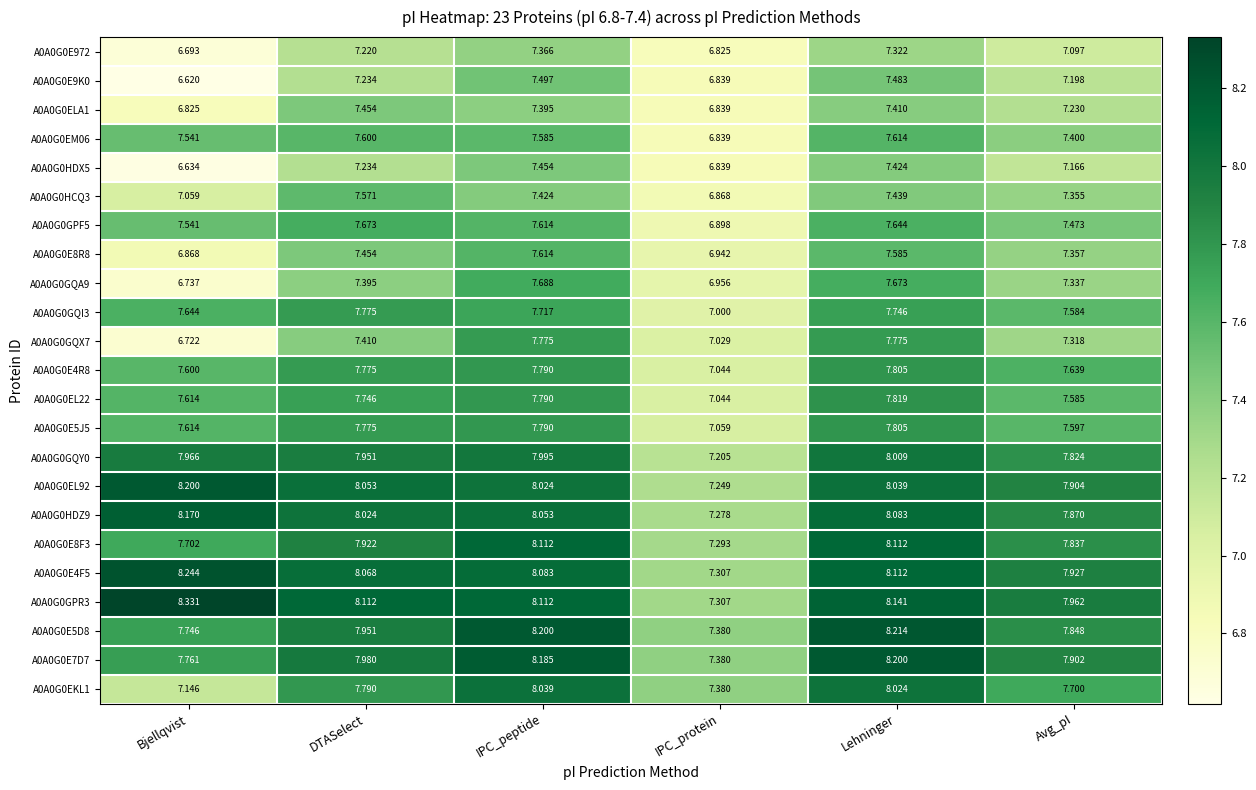

At which category is the sum across all series the highest?

Lehninger